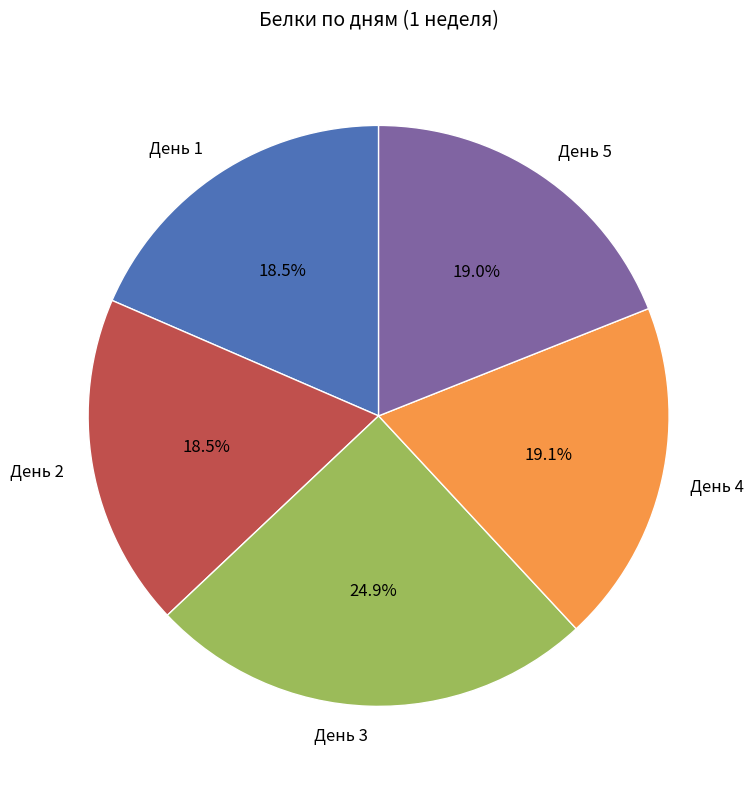

Which has a higher value, День 4 or День 1?

День 4